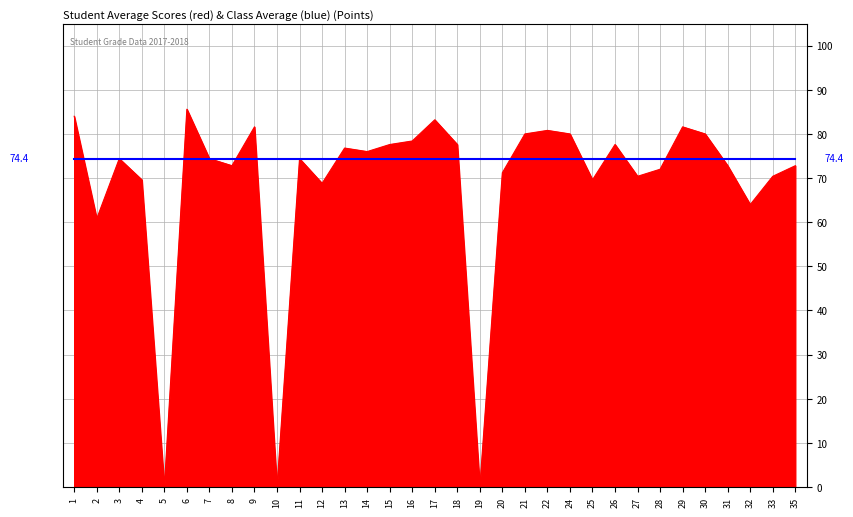

What is the total value across all series at 25?

144.0